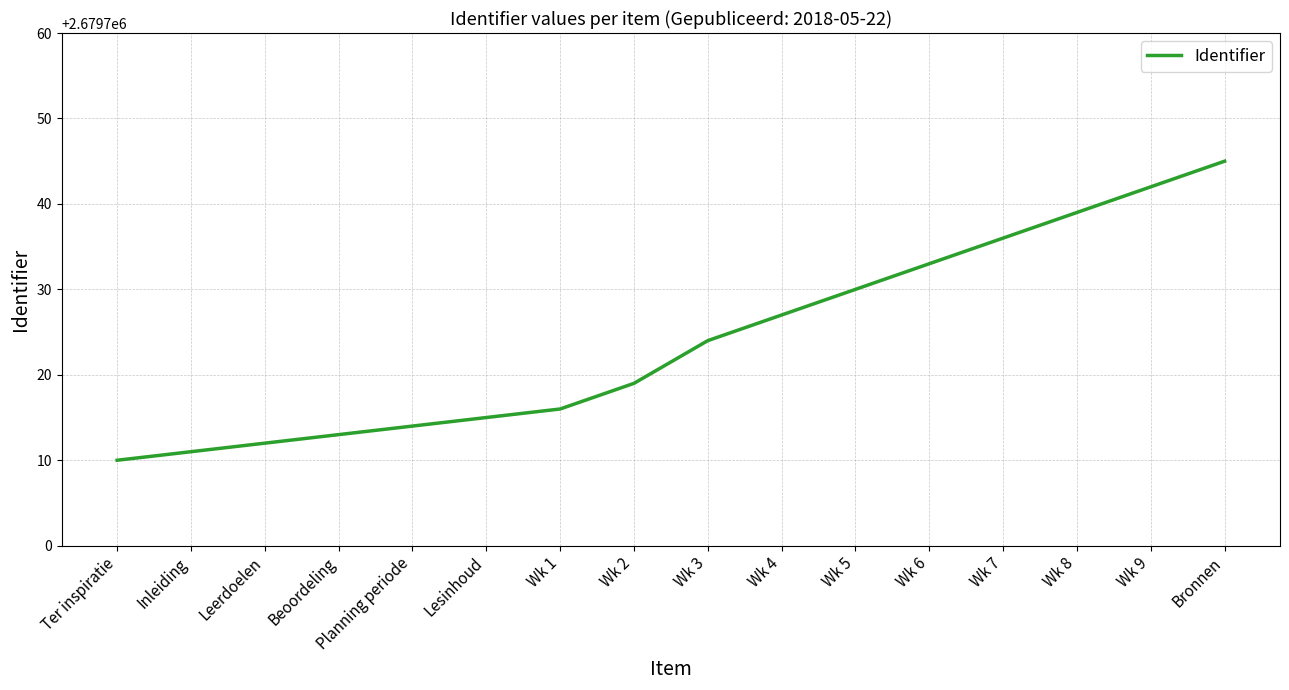

List the labels in order of value, largest first.

Bronnen, Wk 9, Wk 8, Wk 7, Wk 6, Wk 5, Wk 4, Wk 3, Wk 2, Wk 1, Lesinhoud, Planning periode, Beoordeling, Leerdoelen, Inleiding, Ter inspiratie